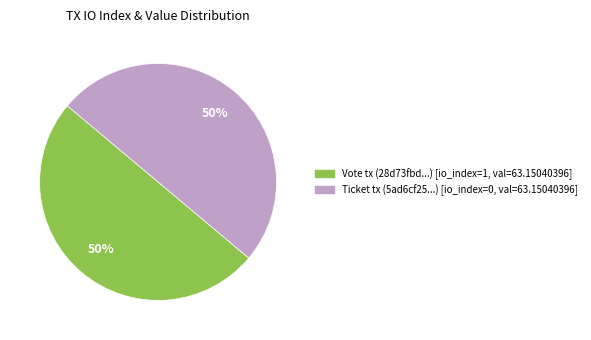

To the nearest percent, what is the average slice percentage?

50%